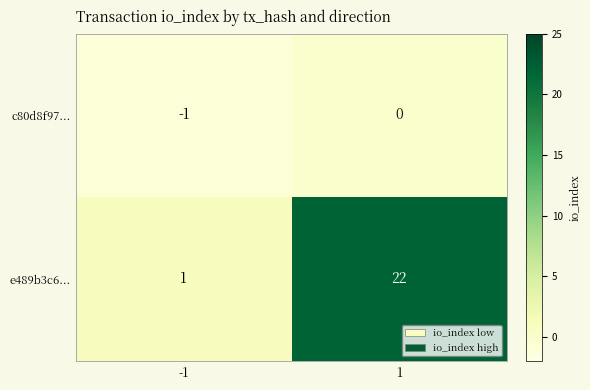

Which series has the widest spread of values?

e489b3c6...